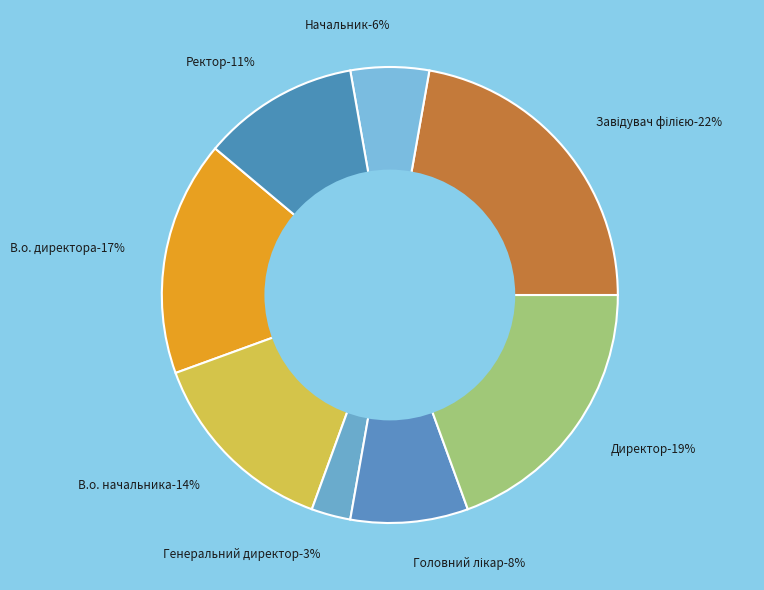

What is the smallest slice in the pie chart?

Генеральний директор